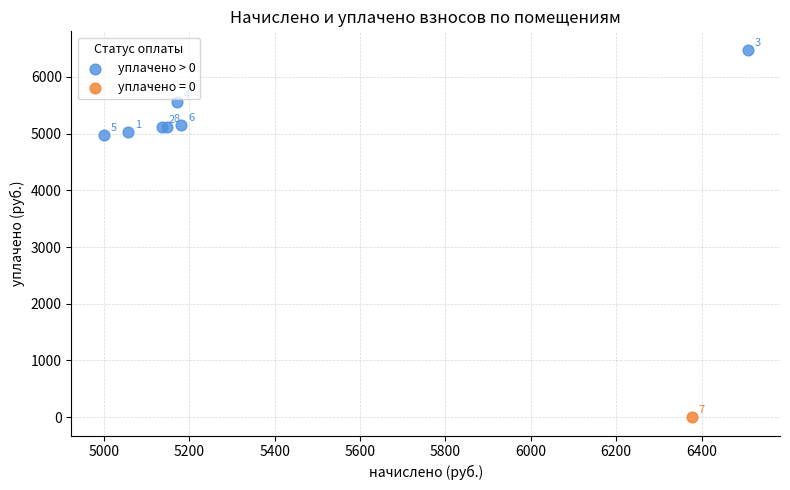

What are all the series names shown in the legend?

уплачено > 0, уплачено = 0